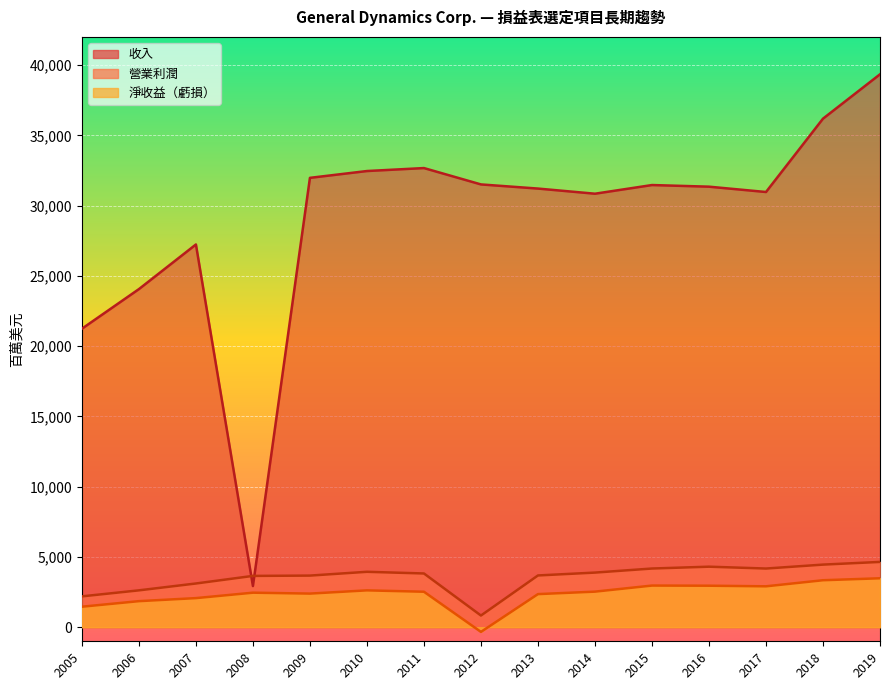

What is the difference between the 淨收益（虧損） values at 2018 and 2009?

951